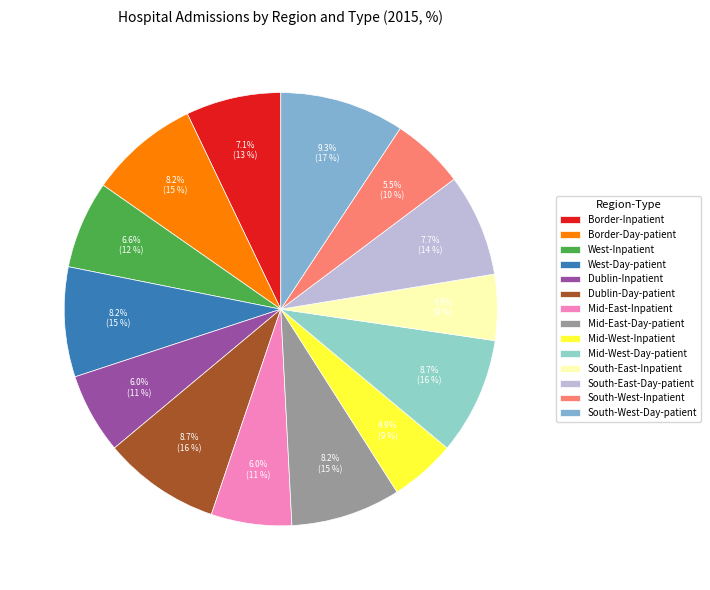

Rank the categories by value from highest to lowest.

South-West-Day-patient, Dublin-Day-patient, Mid-West-Day-patient, Border-Day-patient, West-Day-patient, Mid-East-Day-patient, South-East-Day-patient, Border-Inpatient, West-Inpatient, Dublin-Inpatient, Mid-East-Inpatient, South-West-Inpatient, Mid-West-Inpatient, South-East-Inpatient